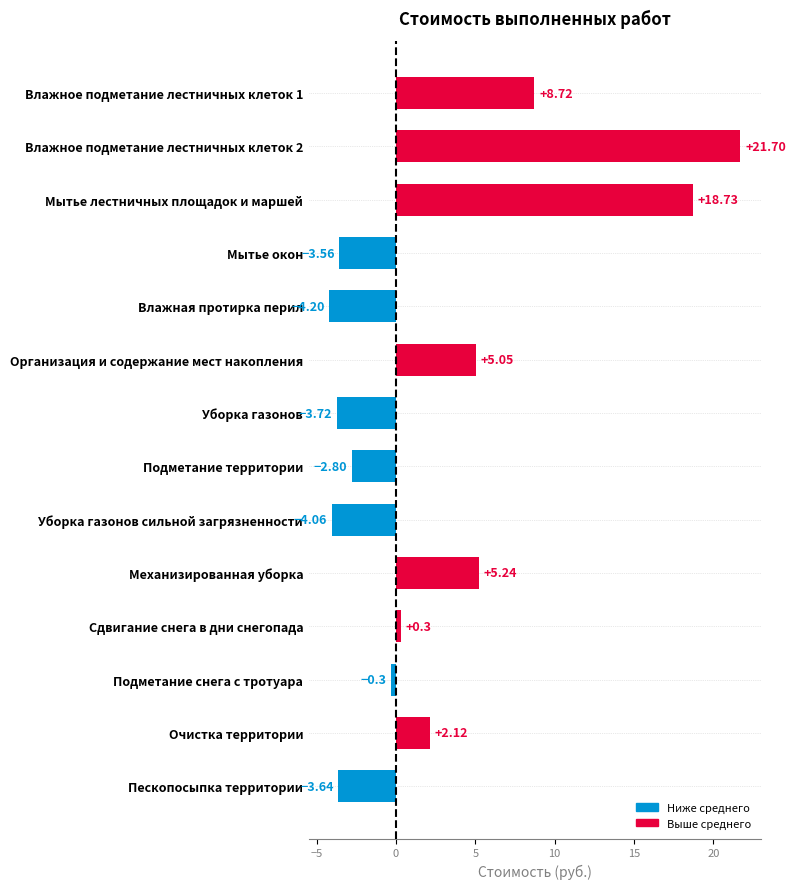

Between Сдвигание снега в дни снегопада and Организация и содержание мест накопления, which is larger?

Организация и содержание мест накопления